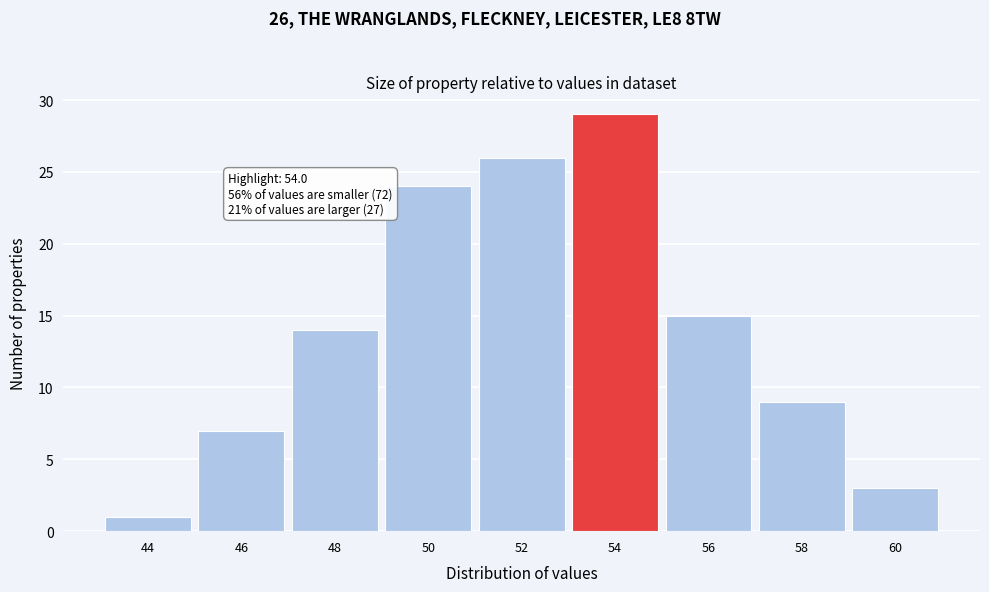

Reading right to left, list all the values displayed in this chart.

3	9	15	29	26	24	14	7	1